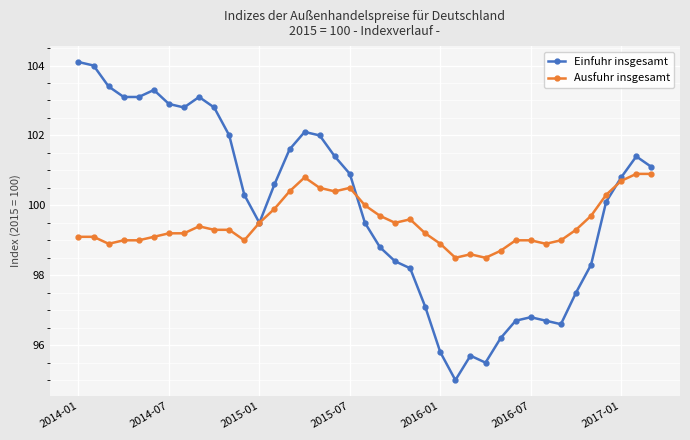

List the series in order of their overall mean, highest first.

Einfuhr insgesamt, Ausfuhr insgesamt